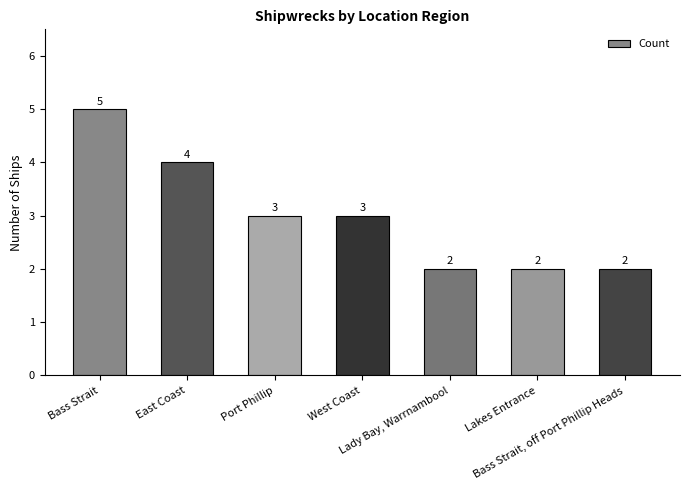

How many distinct data groups are displayed?

1